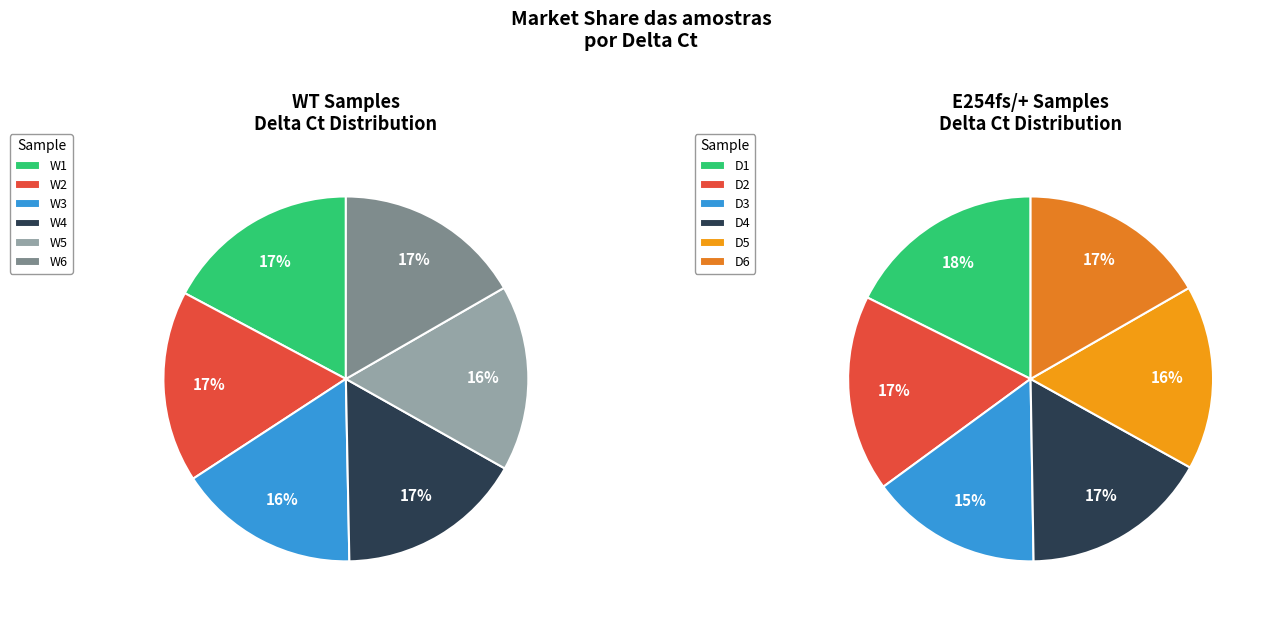

Does any single category account for the majority?

No